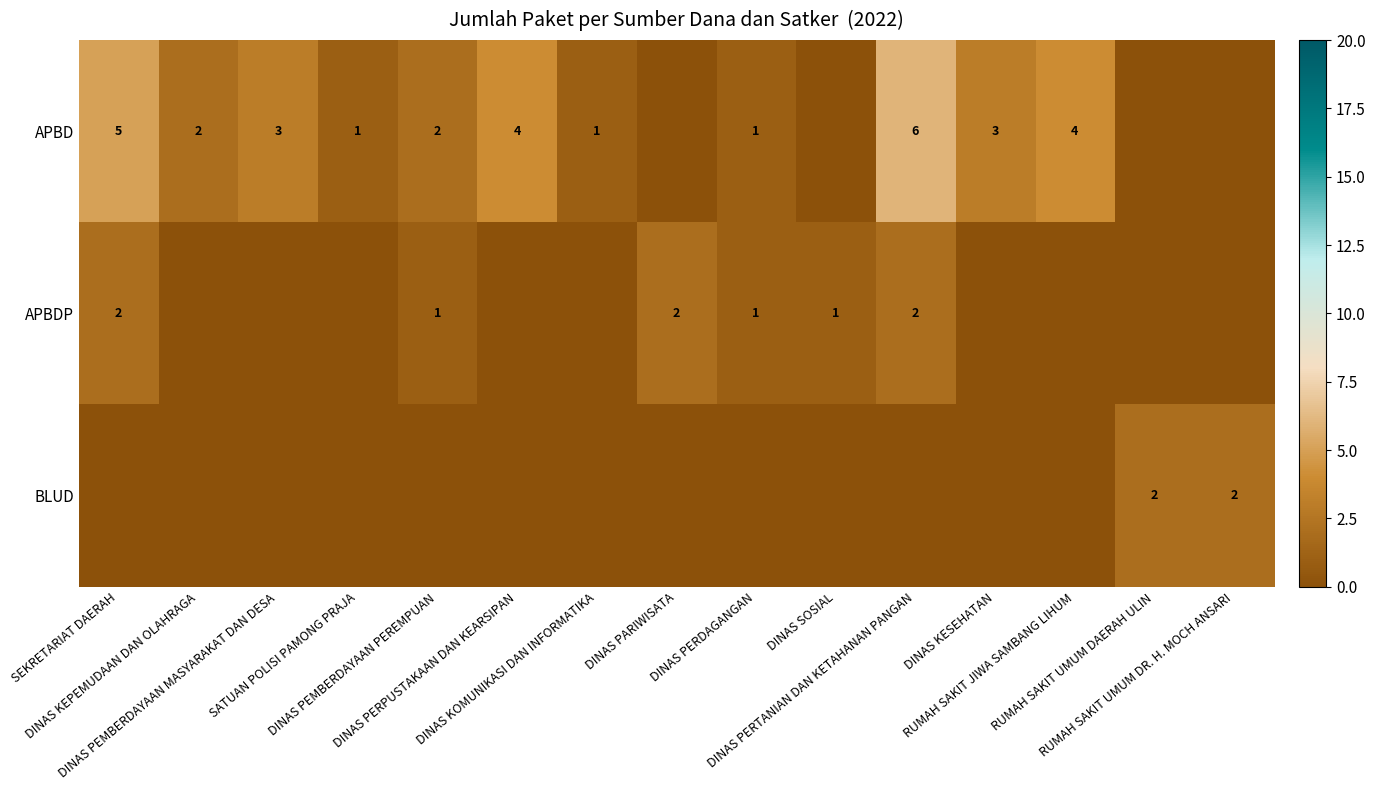

Which category has the highest value across all series?

DINAS PERTANIAN DAN KETAHANAN PANGAN